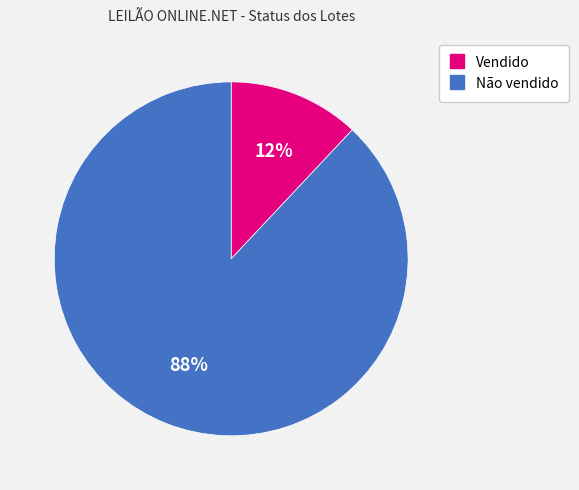

What is the ratio of the value at Vendido to the value at Não vendido?

0.1